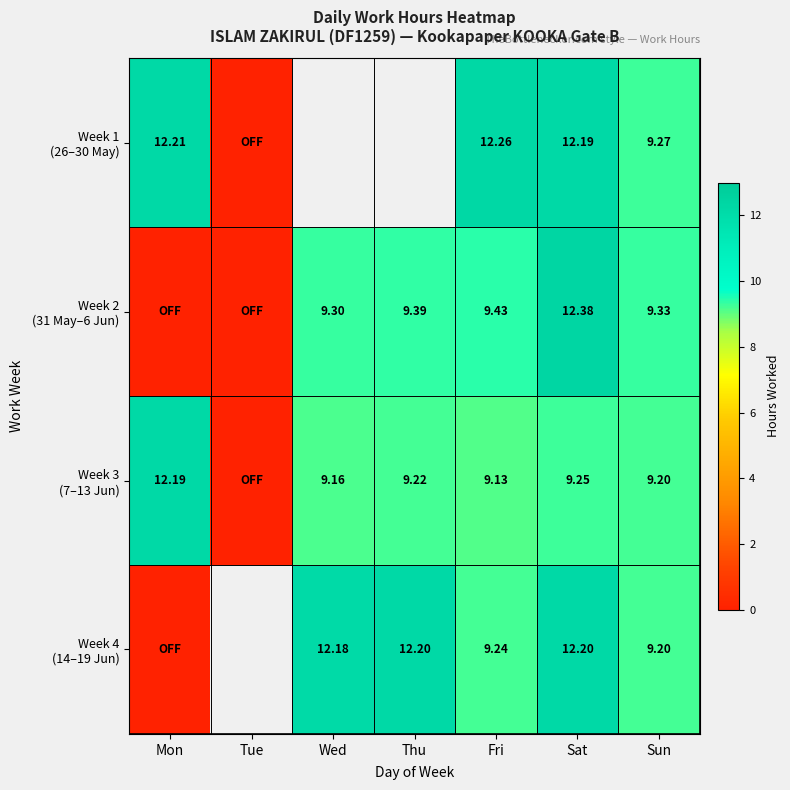

The Week 3 (7–13 Jun) series shows 6.0 at Thu. True or false?

False